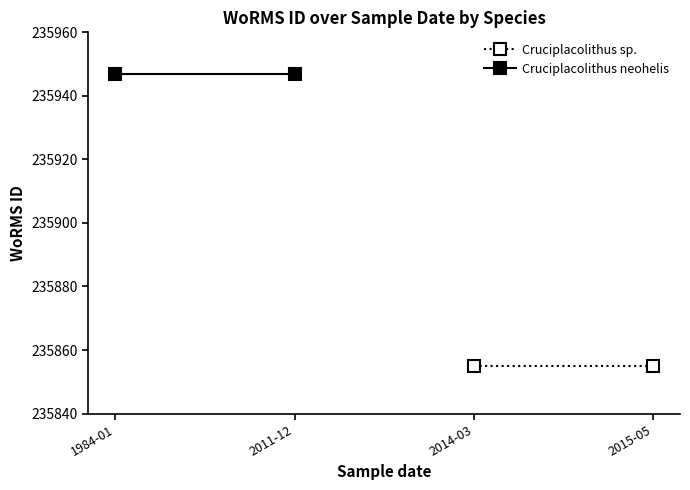

Rank the series by their maximum value, from lowest to highest.

Cruciplacolithus sp., Cruciplacolithus neohelis